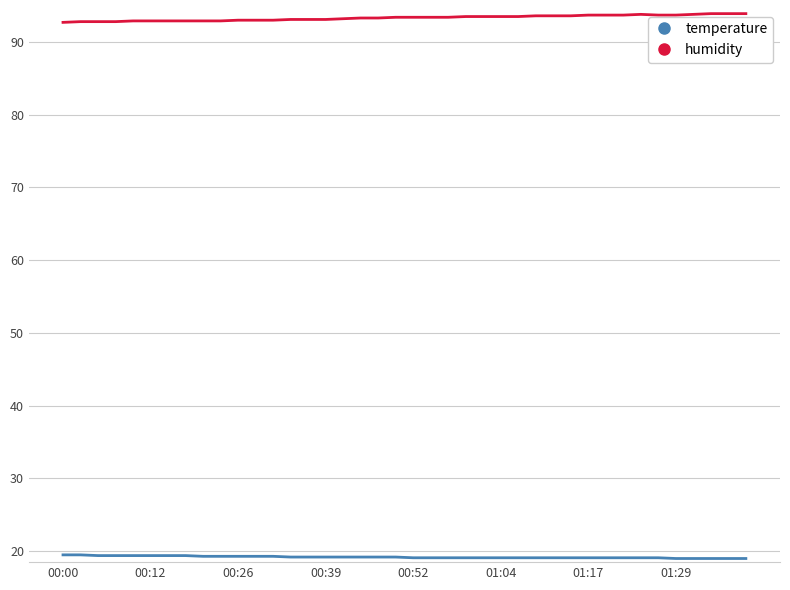

What is the smallest value displayed?

19.0